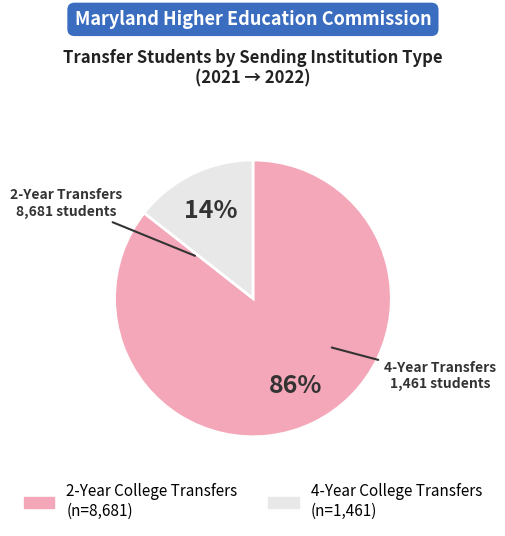

Does any single category account for the majority?

Yes